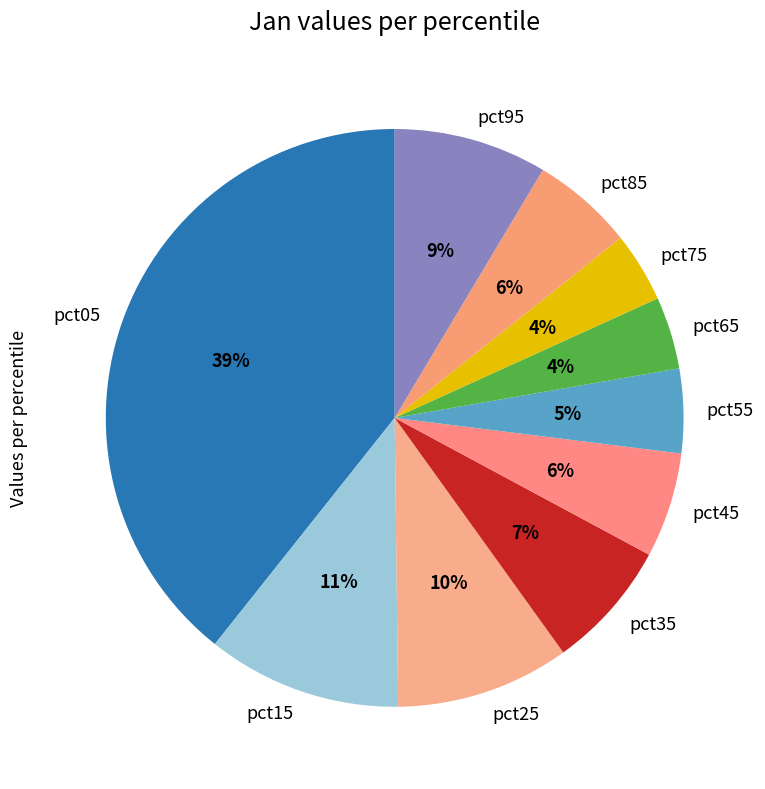

Is there any slice that represents more than half of the pie?

No